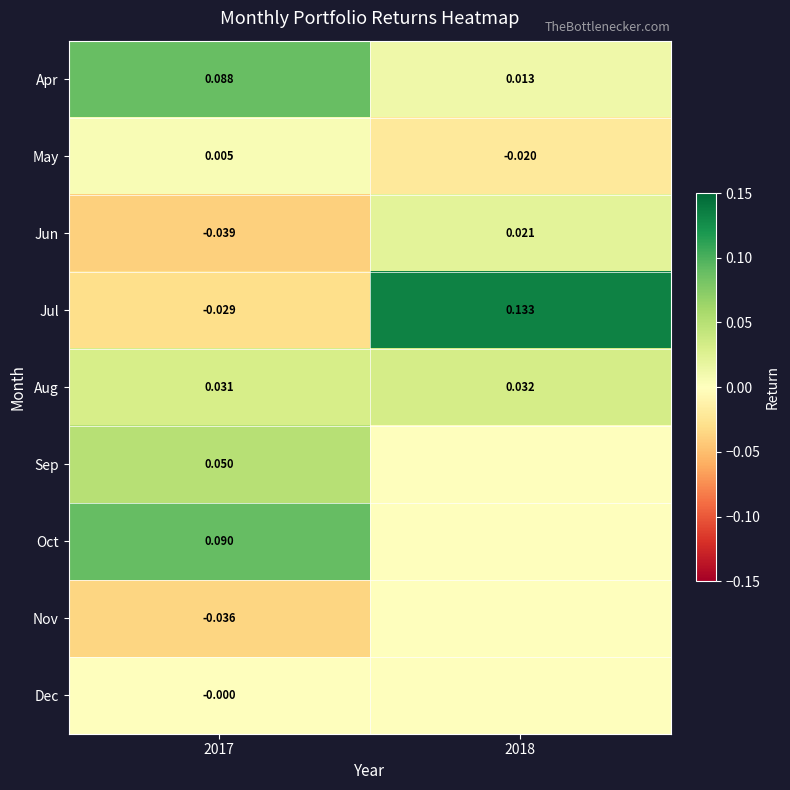

Rank the series at 2017 from lowest to highest value.

Jun, Nov, Jul, Dec, May, Aug, Sep, Apr, Oct